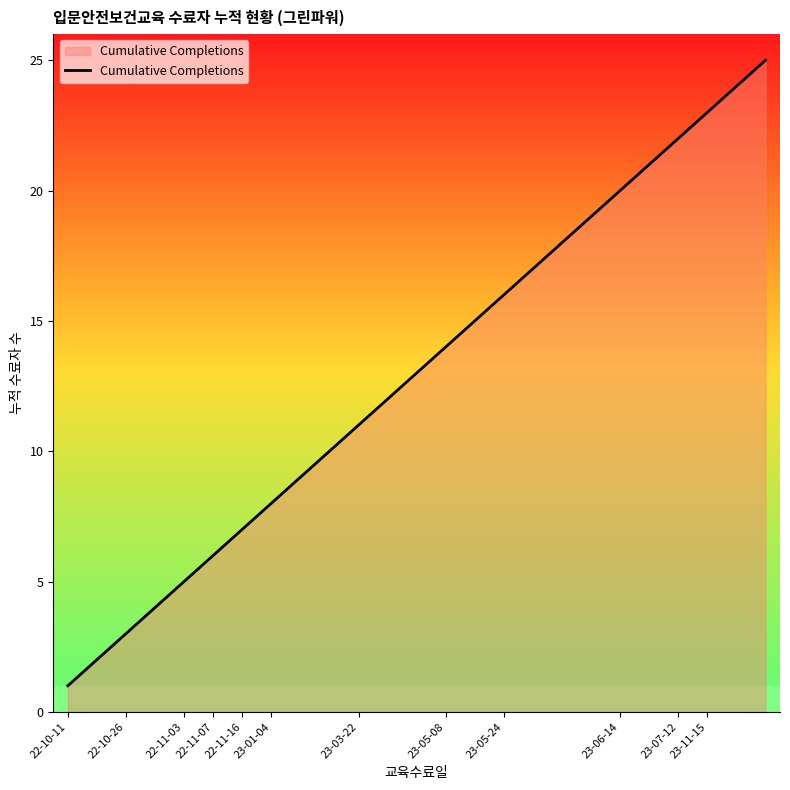

What is the greatest value displayed?

25